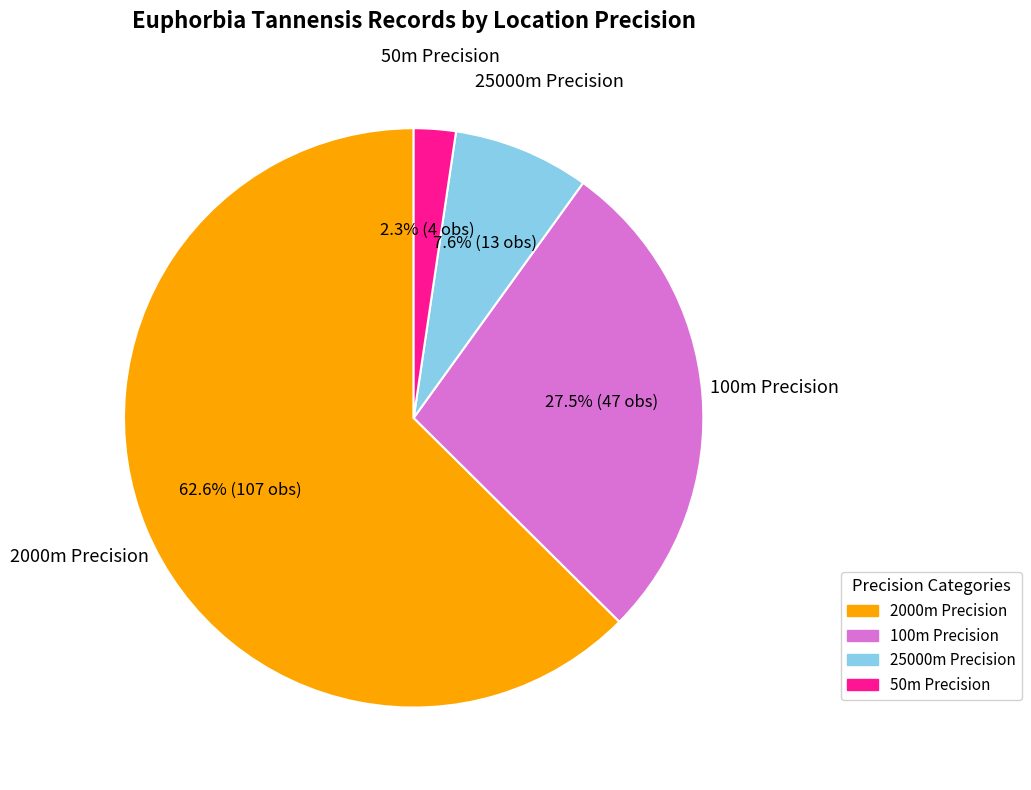

How many slices are in this pie chart?

4